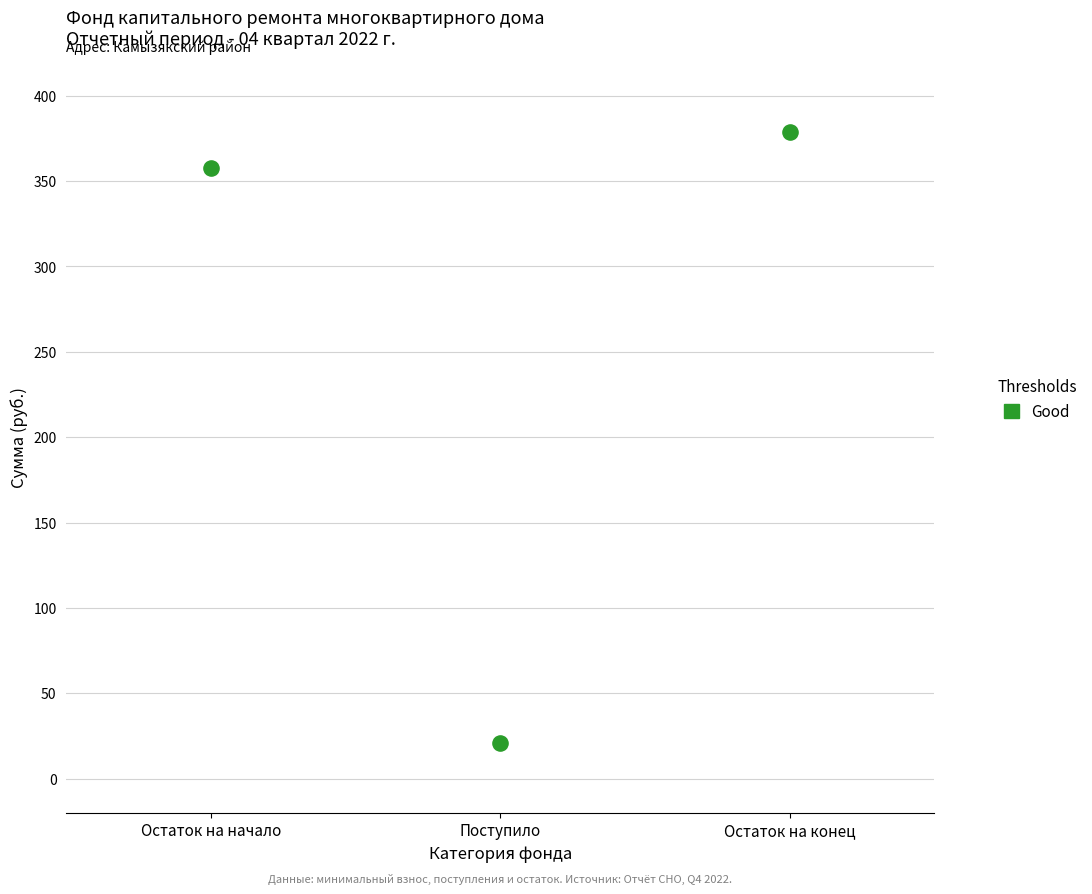

What is the average Y value?

252.3